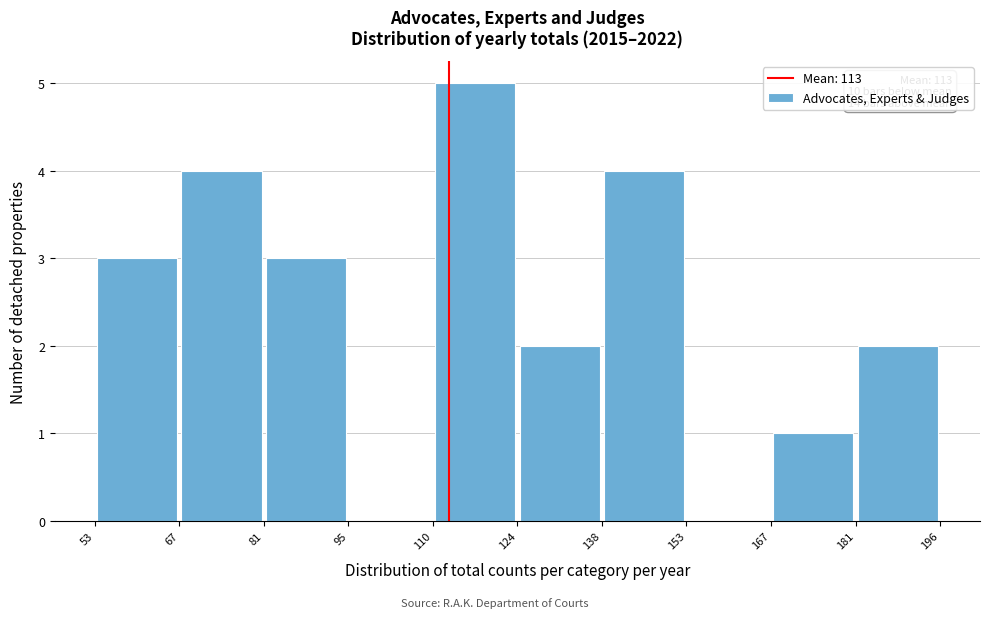

Over which range of the x-axis is the bar tallest?

110 to 124